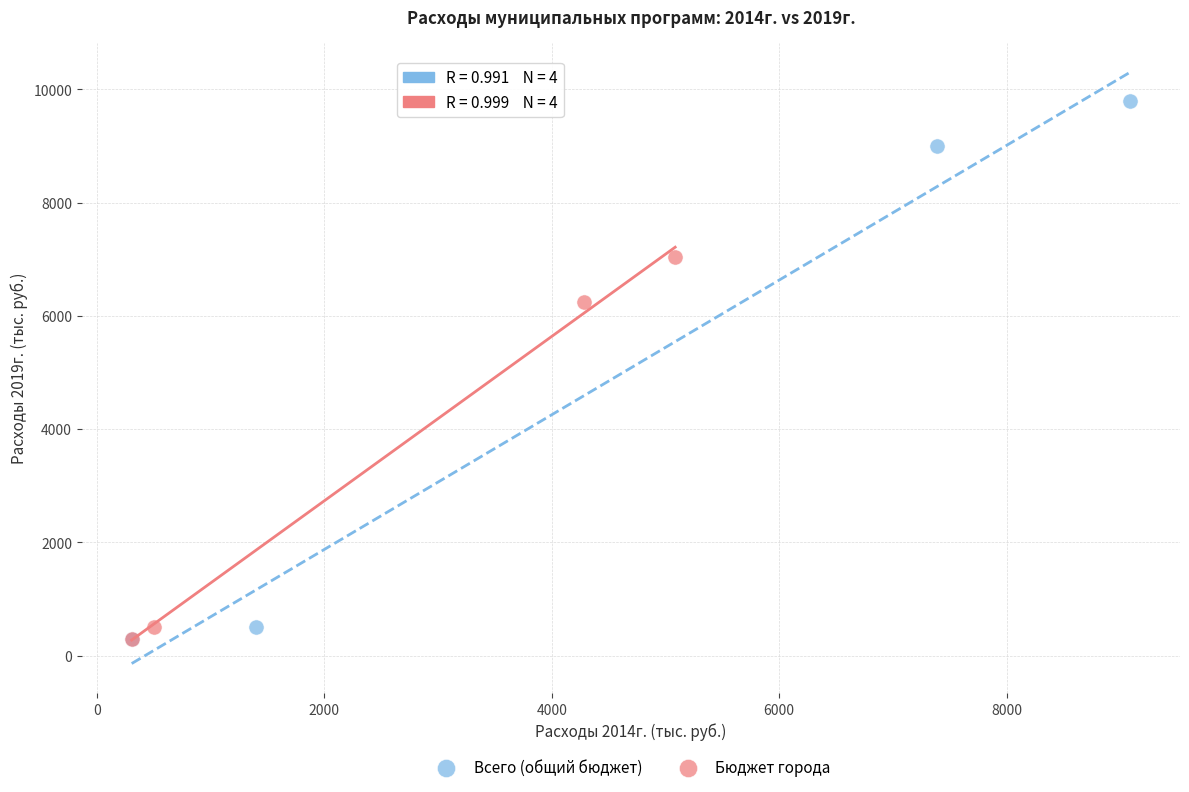

Which series has the largest Y range (max minus min)?

Всего (общий бюджет)